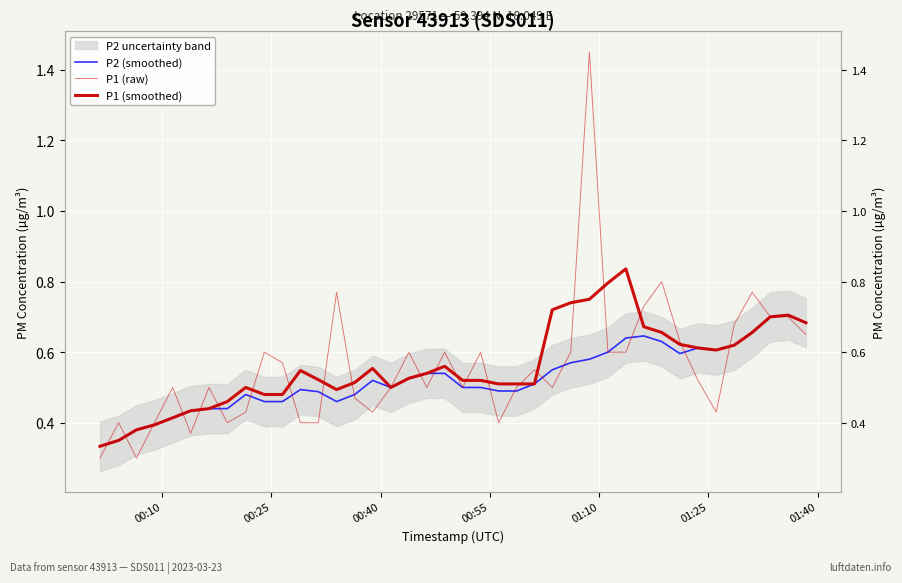

How many lines are shown in the chart?

3